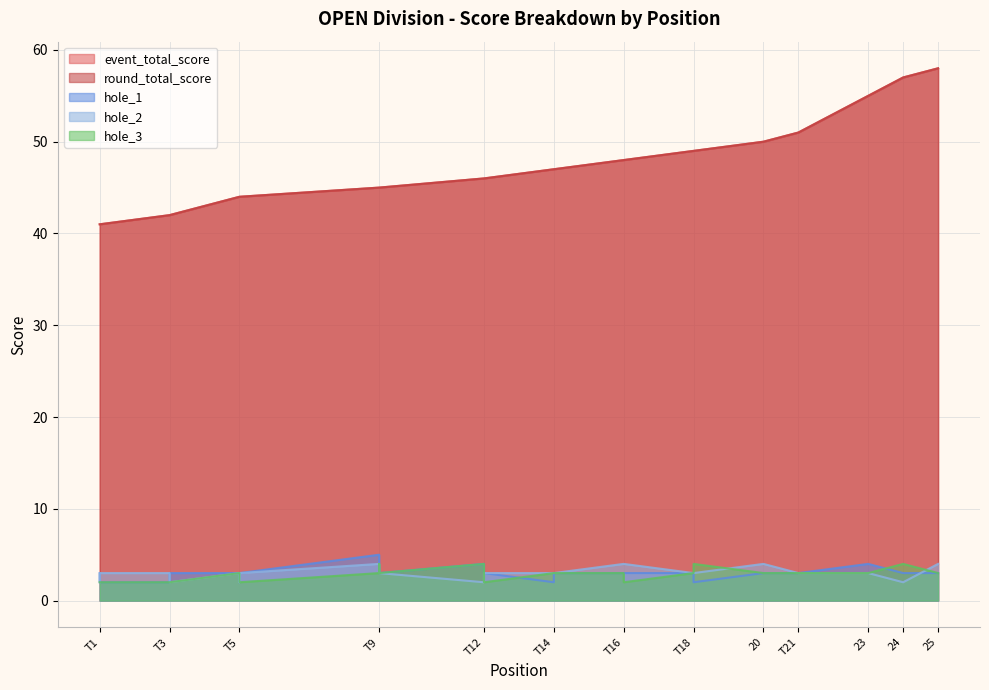

The value of hole_1 at T1 is 4. True or false?

False